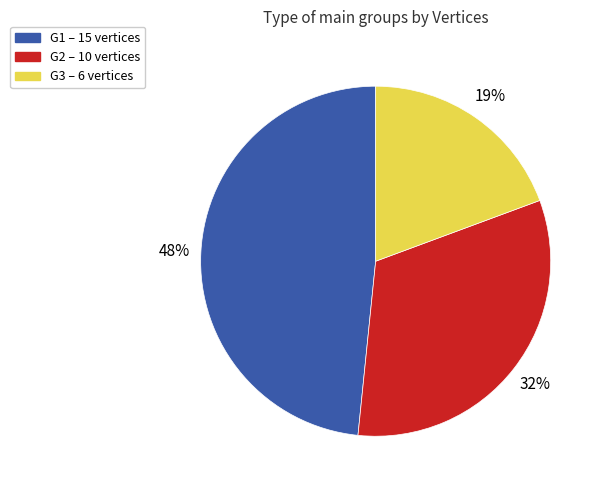

Is there any slice that represents more than half of the pie?

No